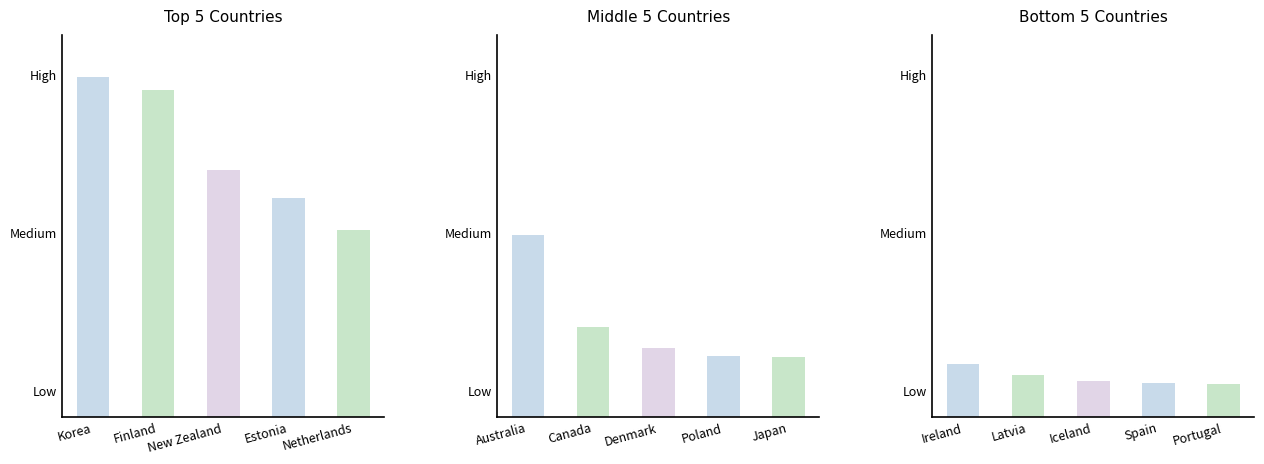

The Bottom 5 Countries series shows 126.8 at Spain. True or false?

False